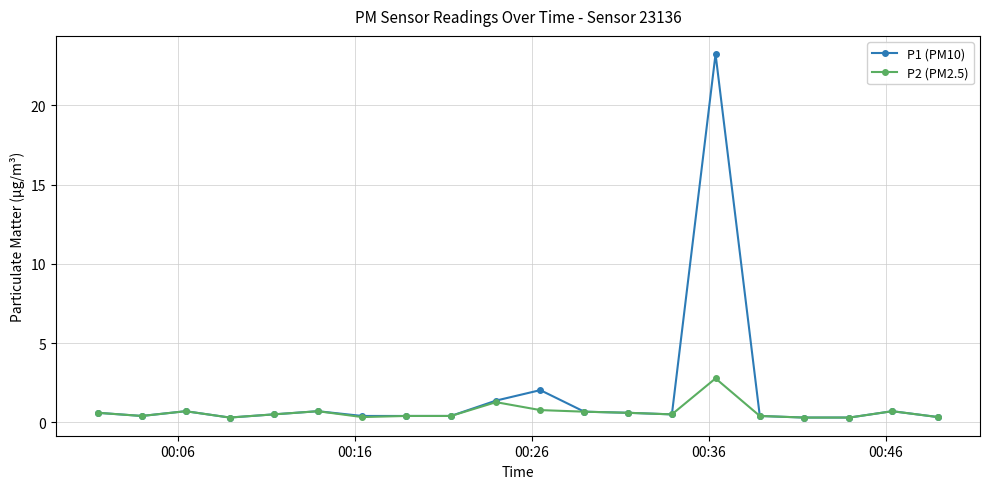

True or false: P1 (PM10) has more than 1 interior local peaks.

True